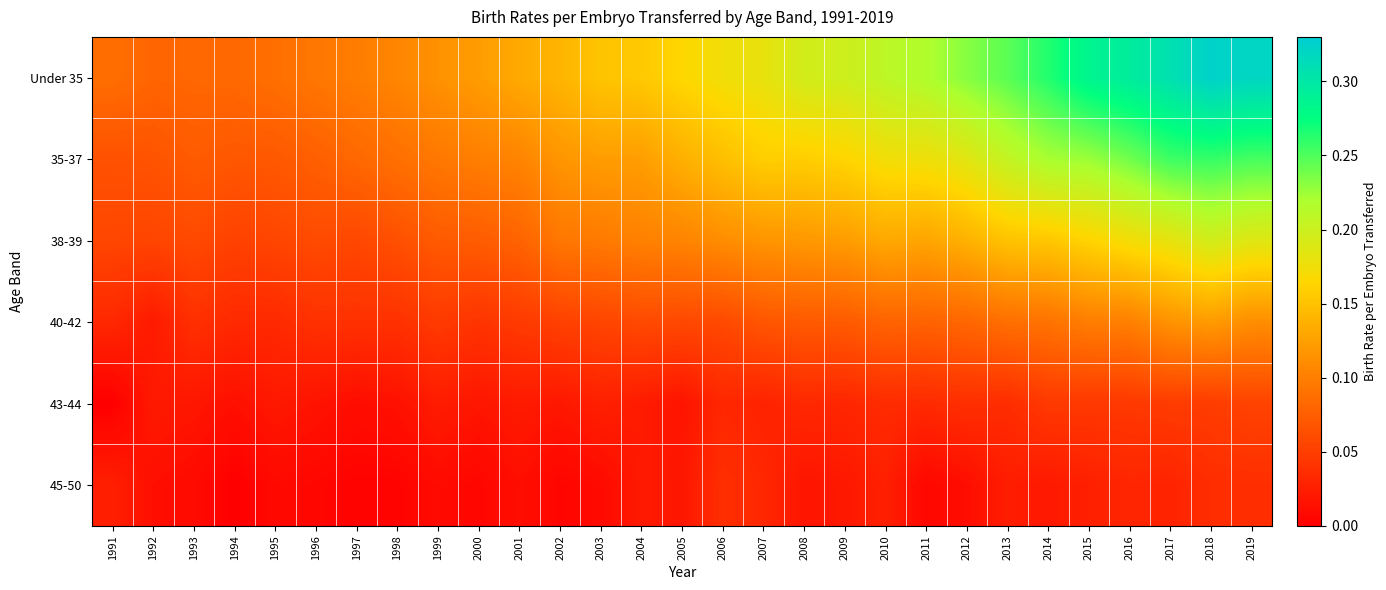

Which series has the largest range (max minus min)?

Under 35